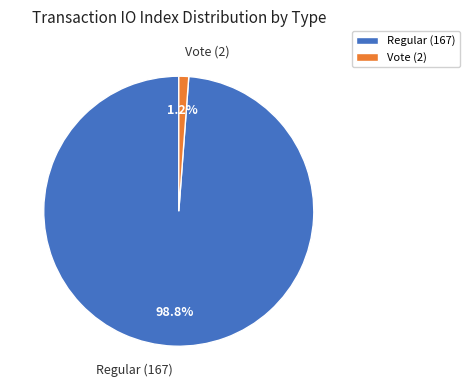

To the nearest percent, what percentage of the pie is Regular (167)?

99%